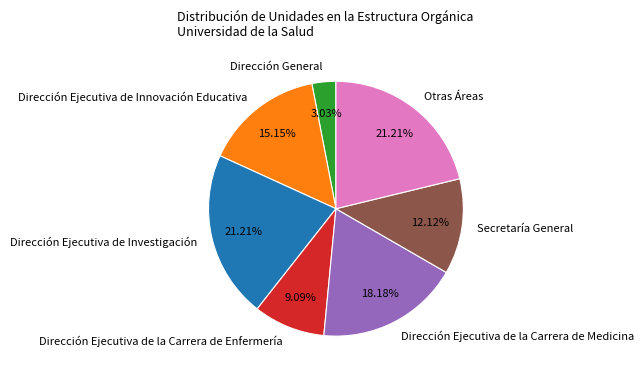

To the nearest percent, what is the difference between the Dirección General and Dirección Ejecutiva de la Carrera de Enfermería slice percentages?

6%